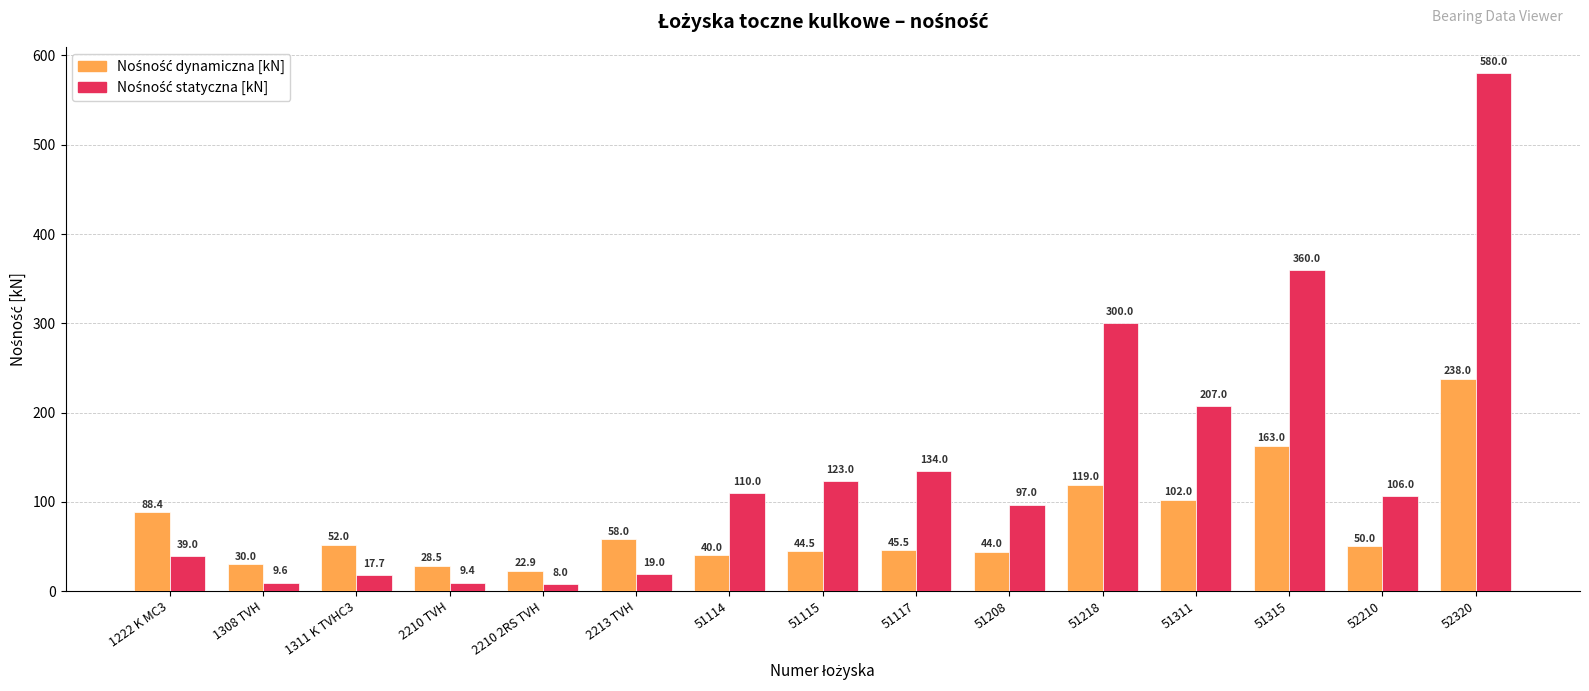

What is the label of the 6th bar from the left?

2213 TVH